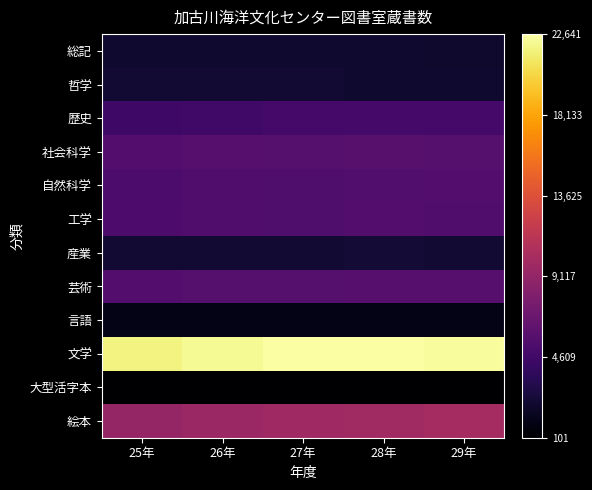

At 26年, list the series in order from smallest to largest.

大型活字本, 言語, 総記, 哲学, 産業, 歴史, 工学, 自然科学, 芸術, 社会科学, 絵本, 文学